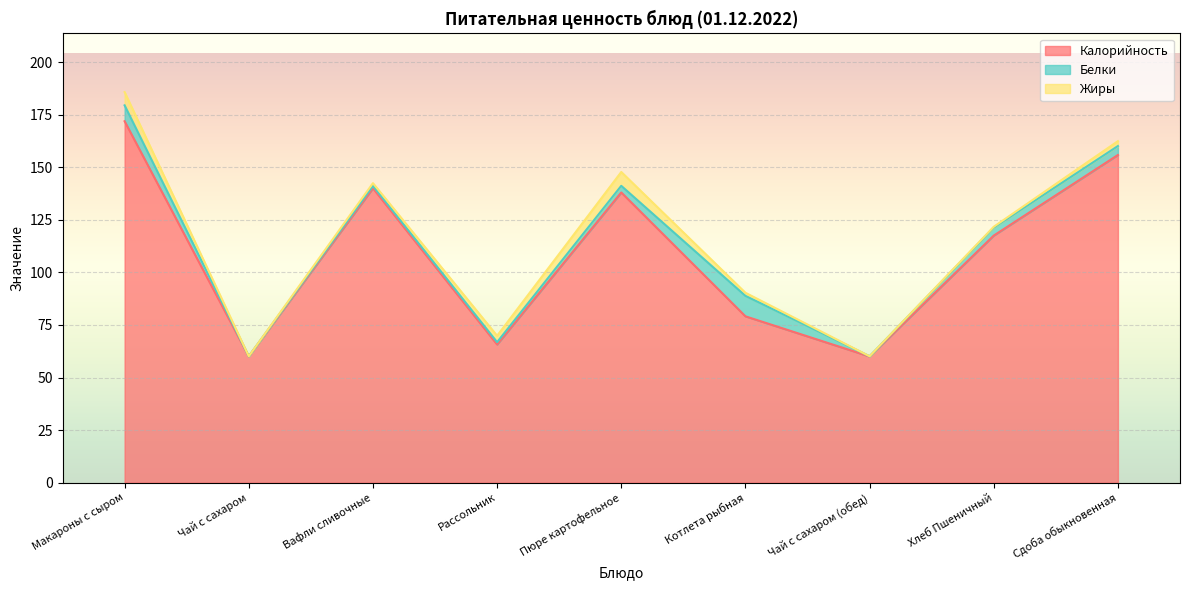

What is the maximum value for Калорийность?

171.9